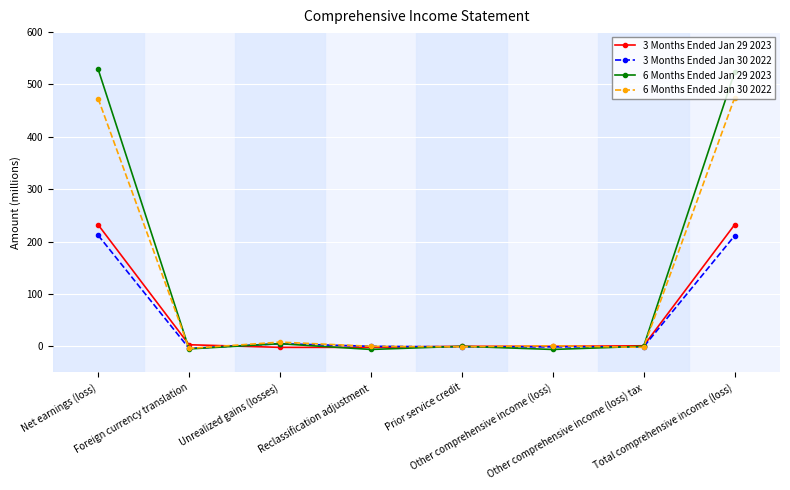

What is the label of the 7th point from the right?

Foreign currency translation